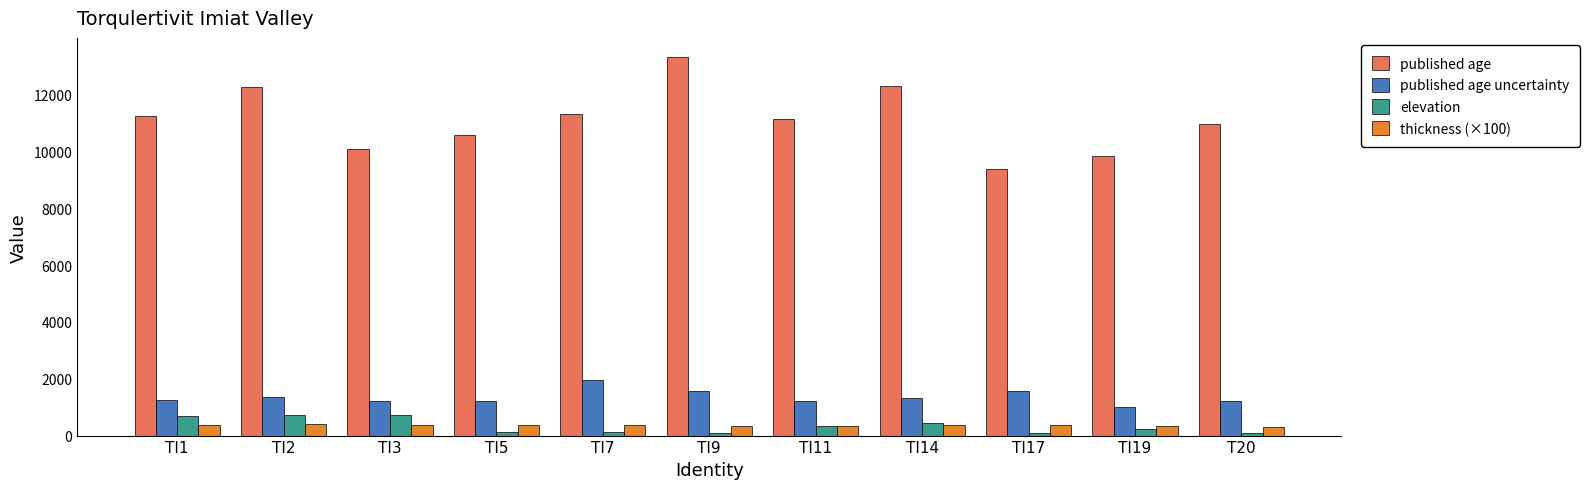

At how many categories does at least one series exceed 3836?

11